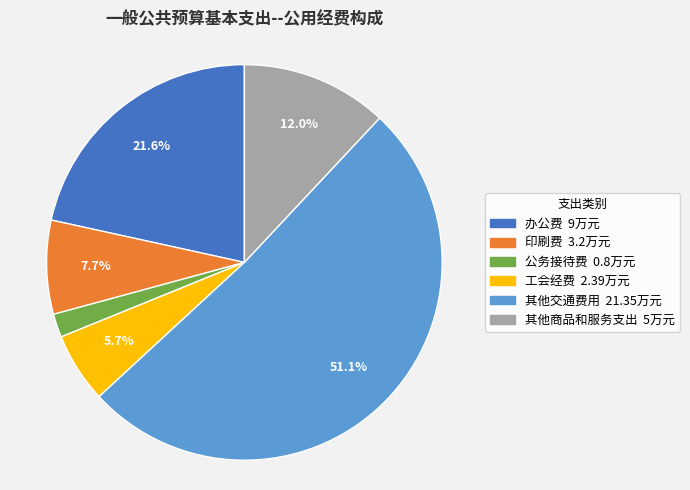

Is it true that 其他交通费用 is 59% of the pie?

False